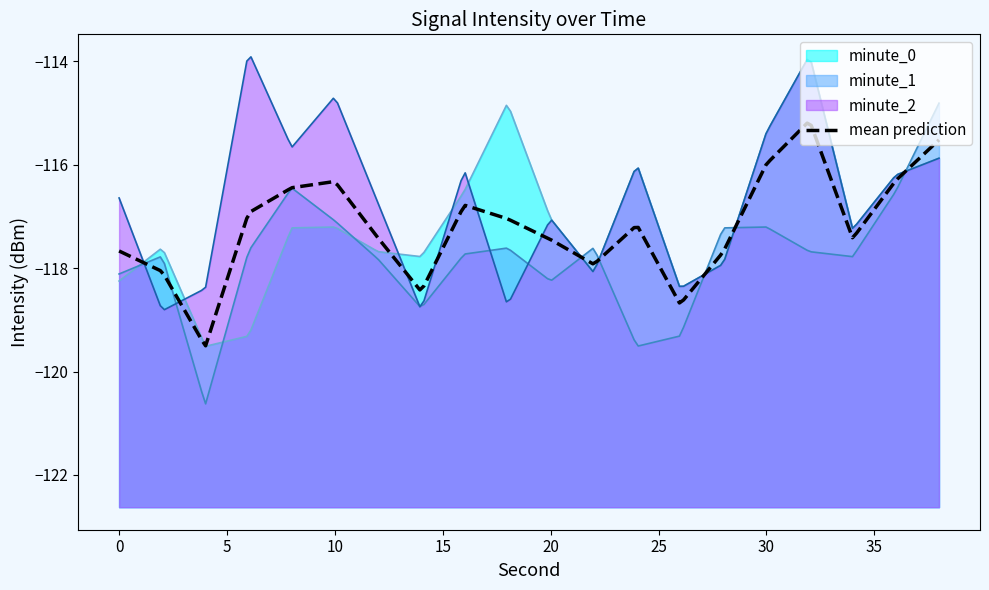

What is the difference between the highest and lowest values at 4?

2.2